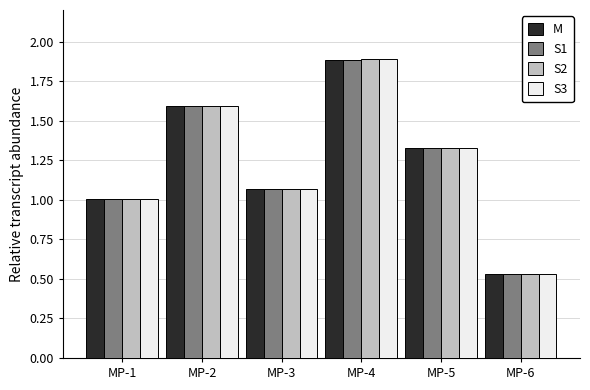

What is the value of the S3 bar at the 4th from the left?

1.9